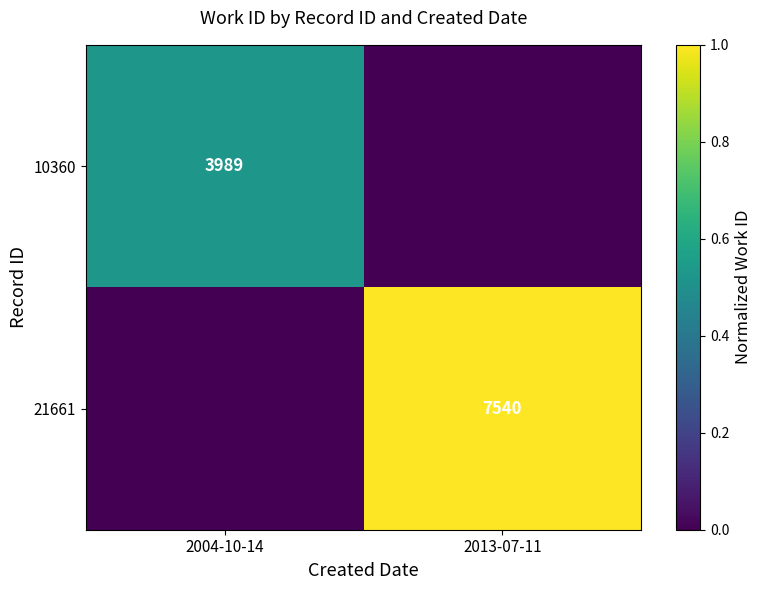

Which has a higher value, 2004-10-14 or 2013-07-11?

2004-10-14